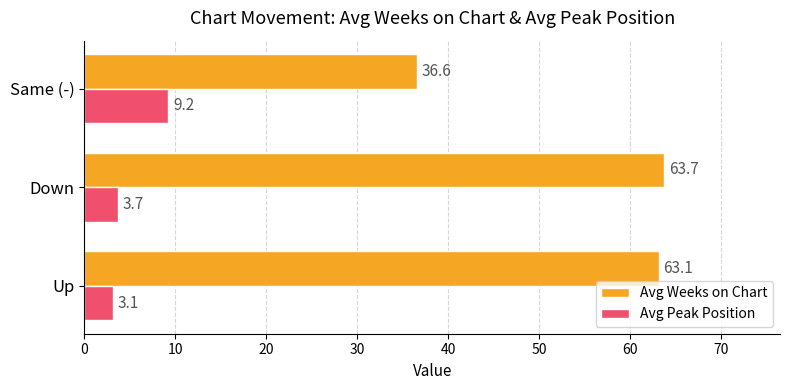

The Avg Peak Position series shows 3.1 at Same (-). True or false?

False